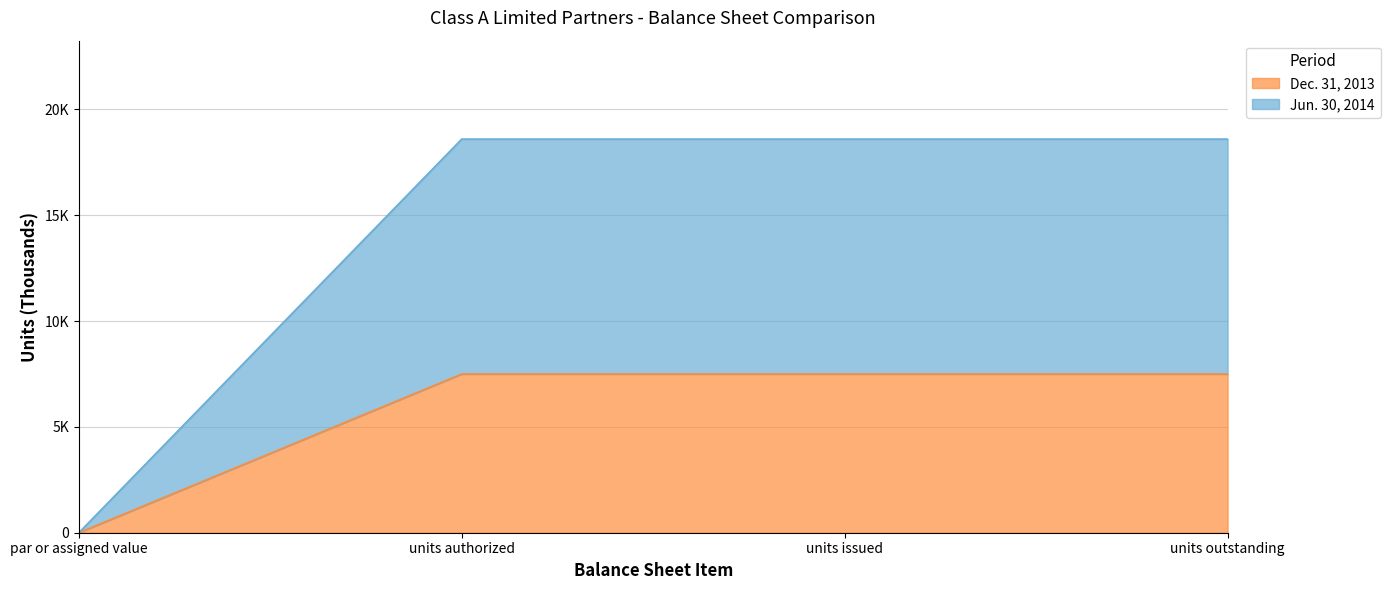

True or false: Jun. 30, 2014 and Dec. 31, 2013 cross at least once.

False